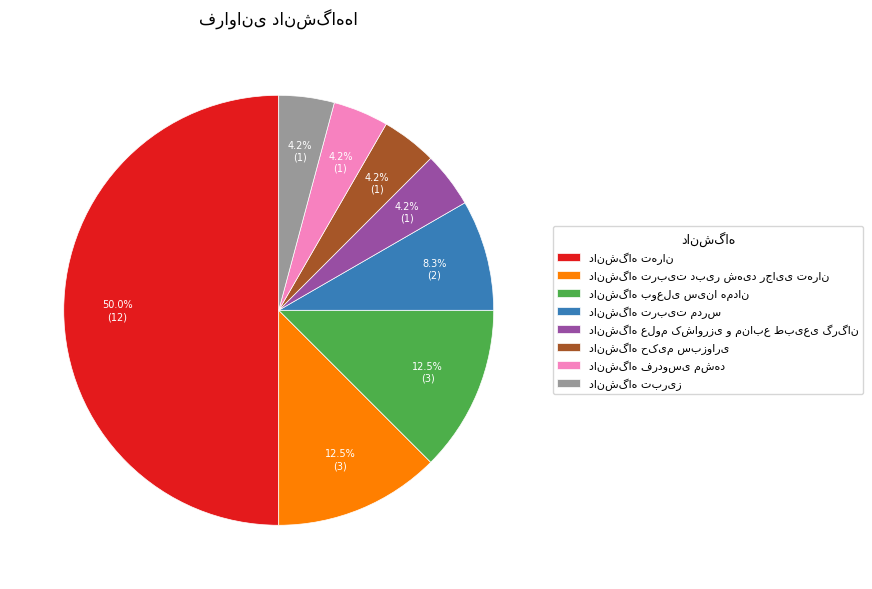

How many segments does this pie chart have?

8